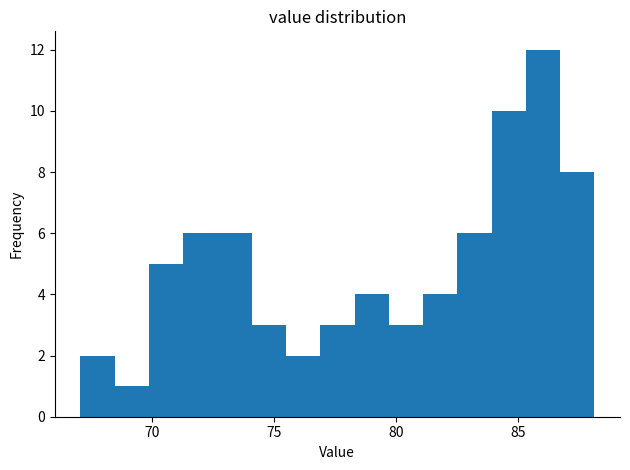

Around what value on the x-axis is the tallest bar? Give the approximate position of its centre, as read against the axis.

86.0